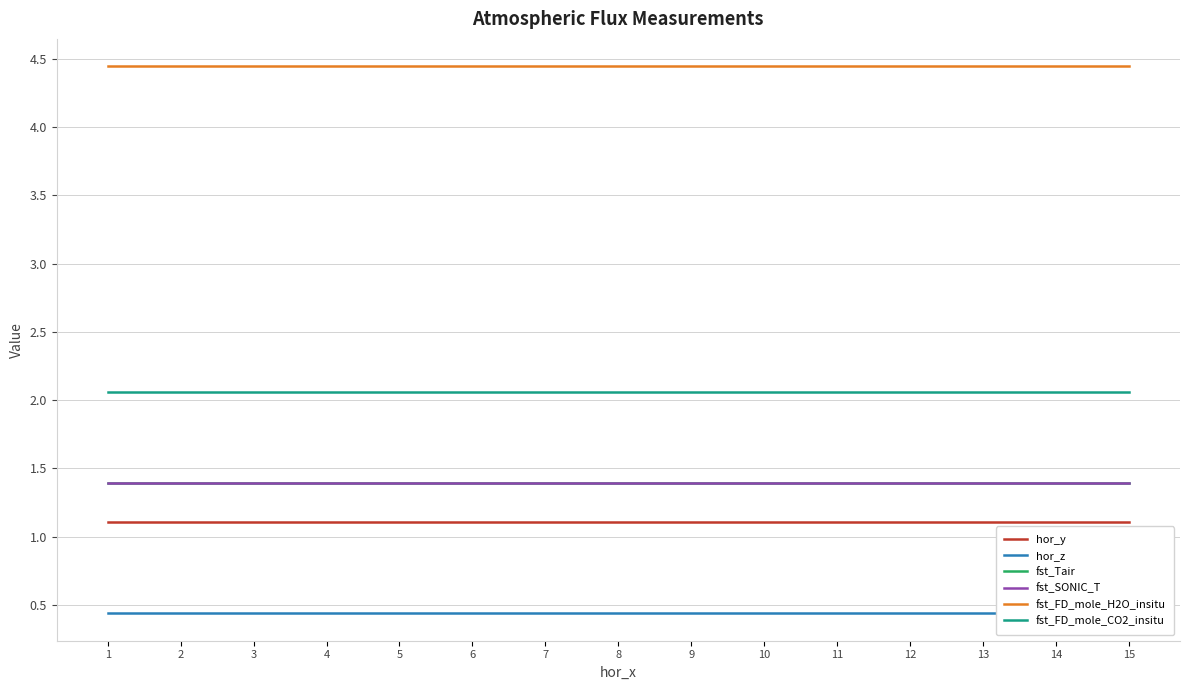

Between 11 and 13, which is larger?

11